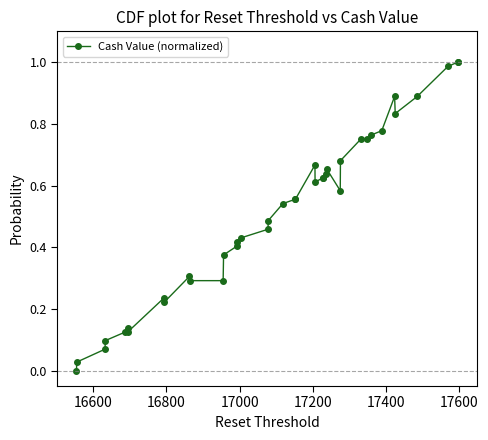

True or false: the data has more than 2 interior local peaks.

True